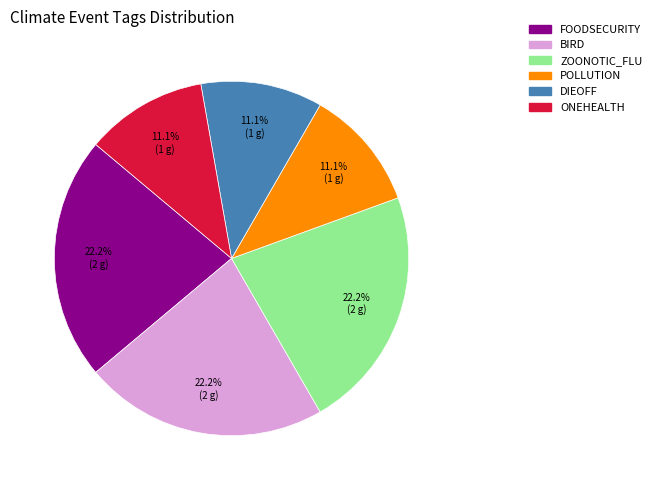

Does any single category account for the majority?

No